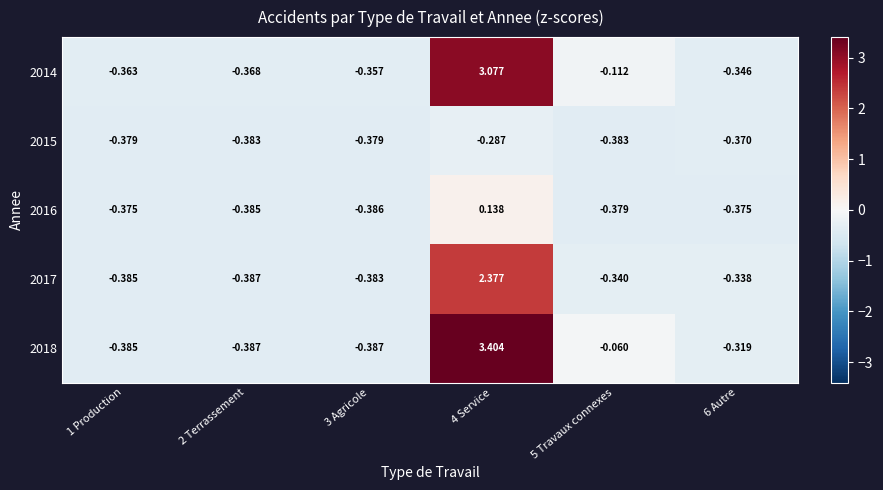

Count the number of data series in this chart.

5